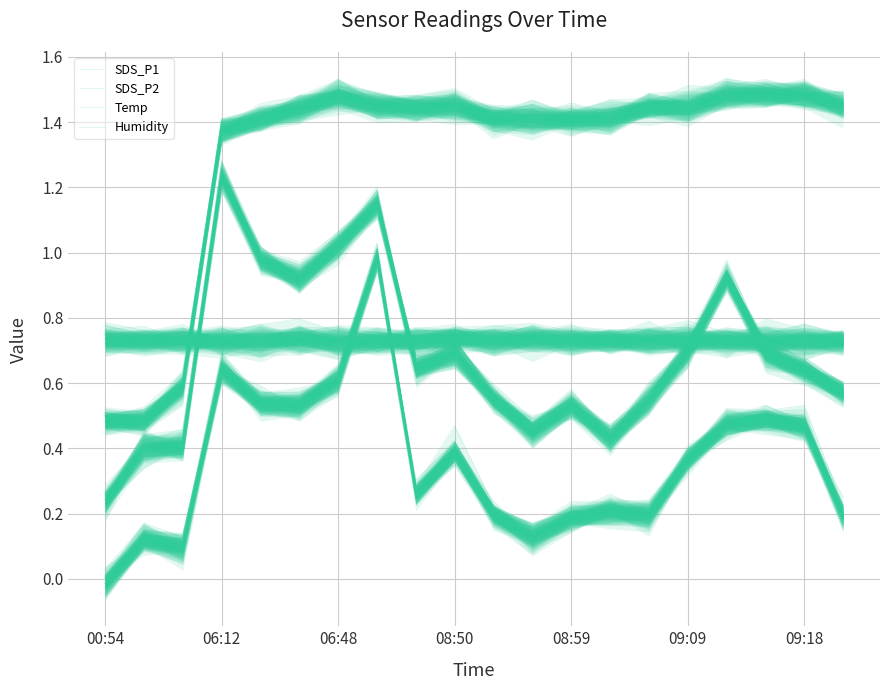

The value of Humidity at 06:48 is 0.2. True or false?

False